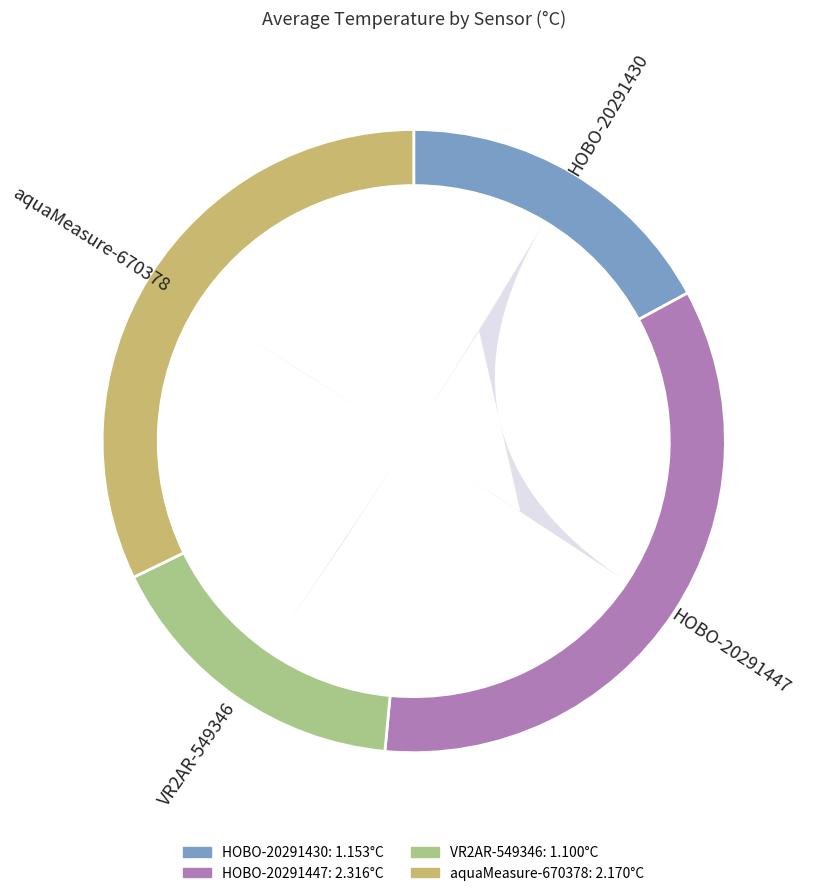

Do VR2AR-549346 and HOBO-20291447 together represent more than half of the pie?

Yes